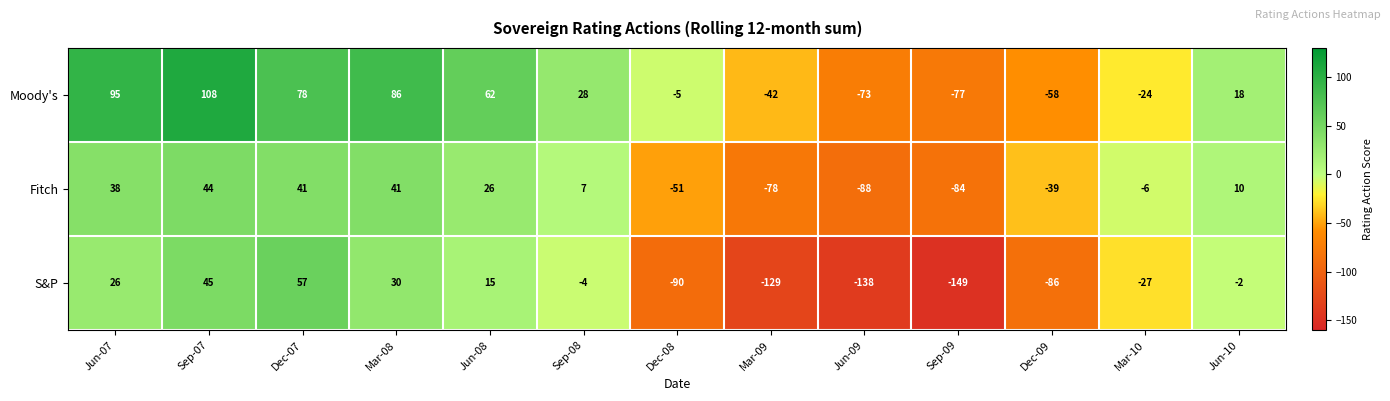

Rank the categories by Moody's value from lowest to highest.

Sep-09, Jun-09, Dec-09, Mar-09, Mar-10, Dec-08, Jun-10, Sep-08, Jun-08, Dec-07, Mar-08, Jun-07, Sep-07